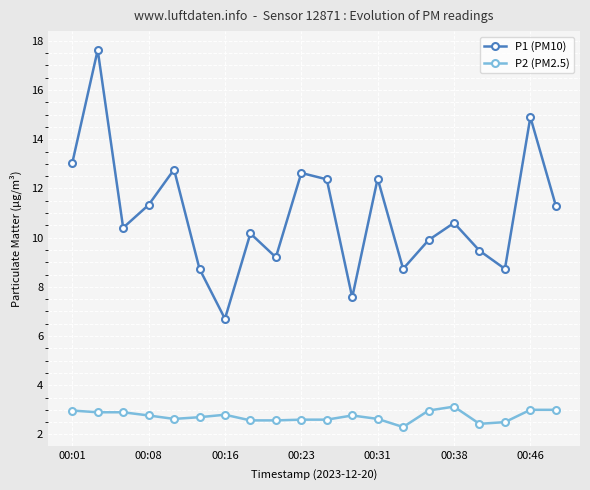

List the series in order of their peak value, highest first.

P1 (PM10), P2 (PM2.5)